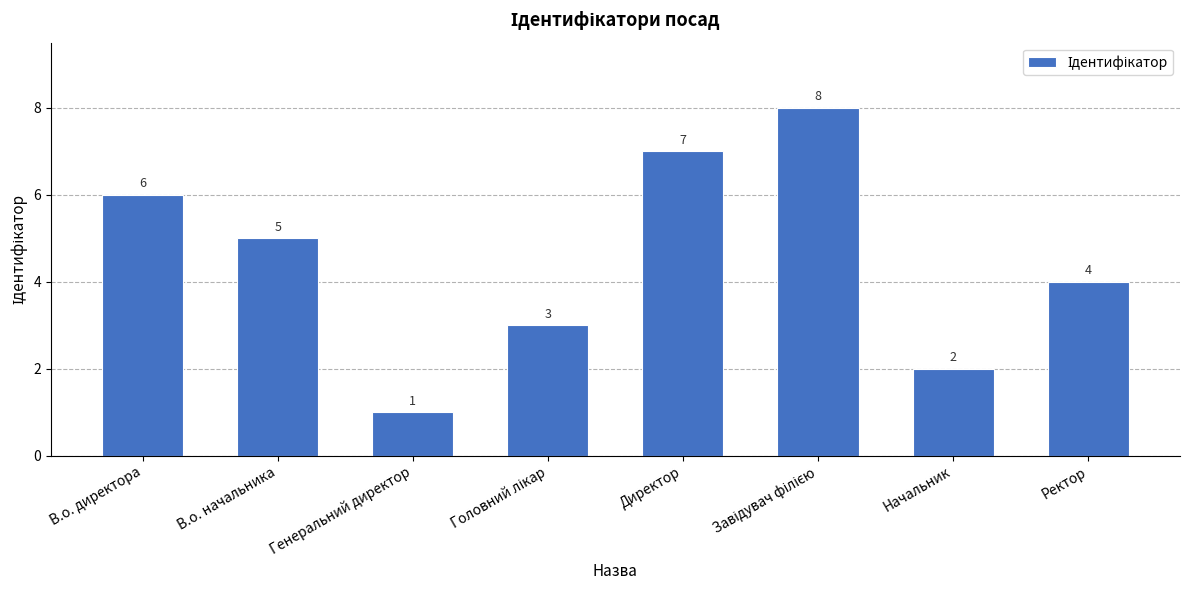

Count the number of categories in the chart.

8